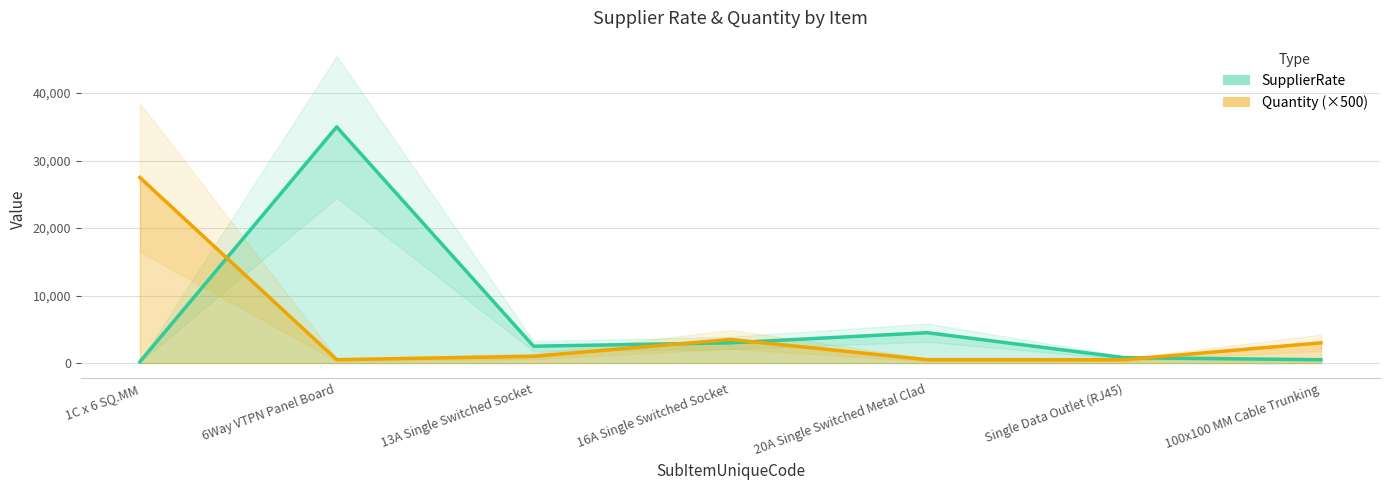

Reading right to left, what are all the values shown in this chart?

SupplierRate: 147465=500	147462=800	147459=4500	147458=3000	147457=2500	147454=35000	147451=180
Quantity: 147465=3000	147462=500	147459=500	147458=3500	147457=1000	147454=500	147451=27500